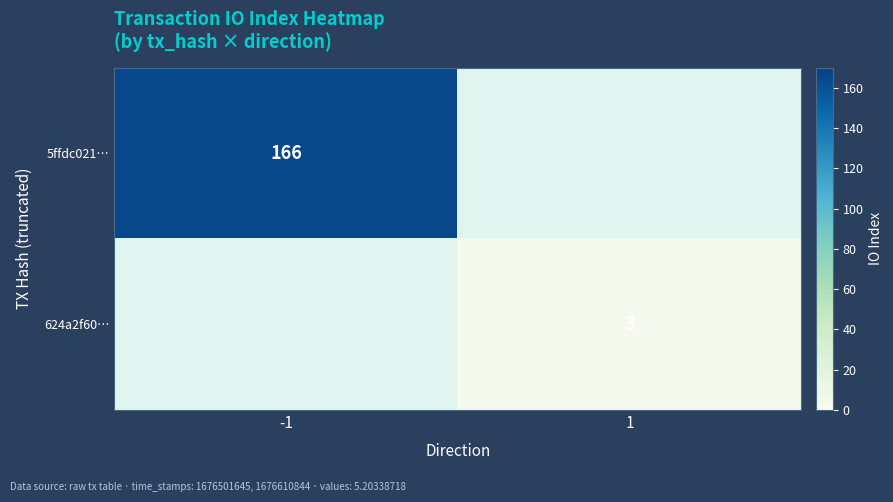

The value of 5ffdc021… at -1 is 166. True or false?

True